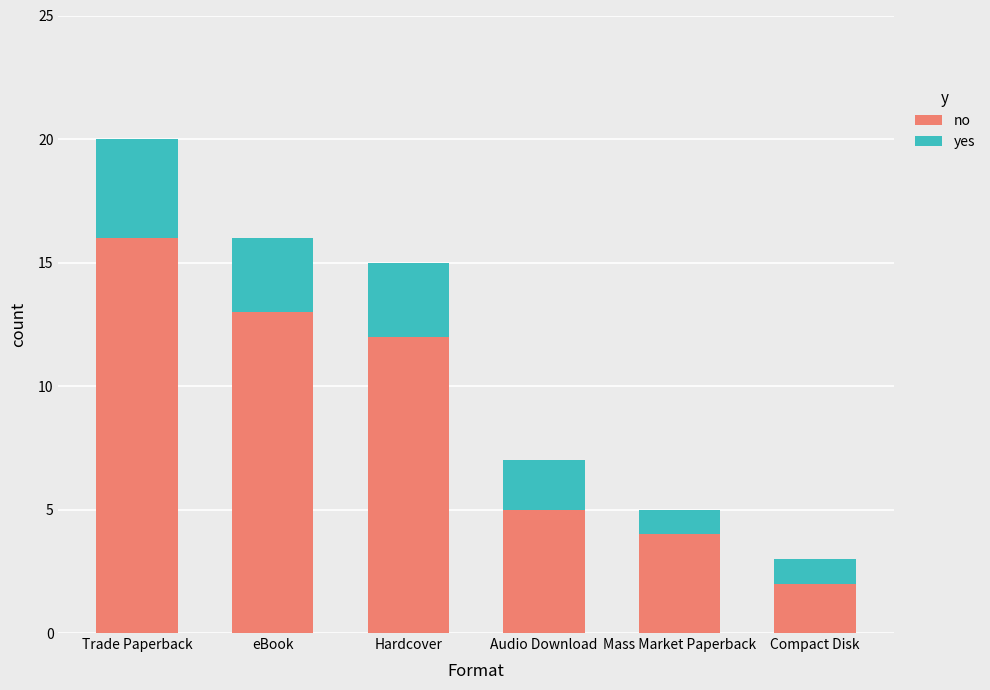

What are all the series names shown in the legend?

no, yes